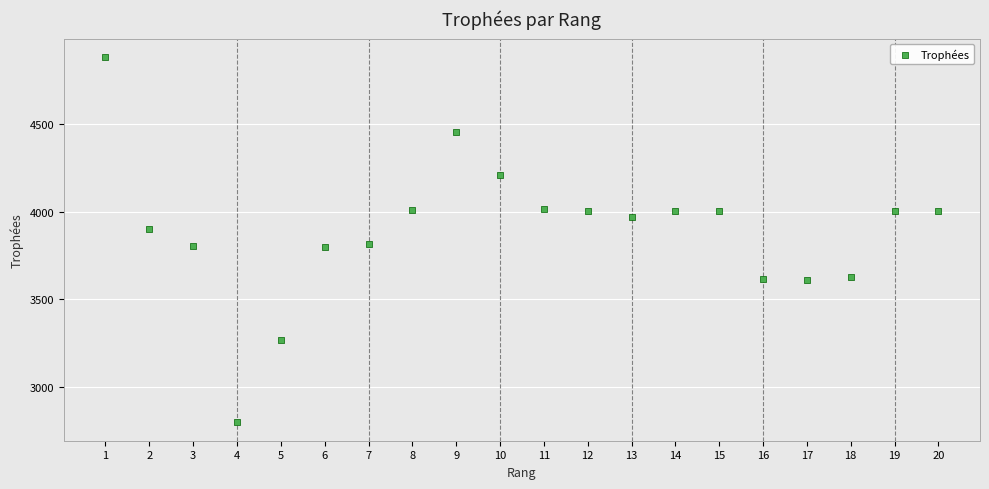

What is the range of X values (max minus min)?

19